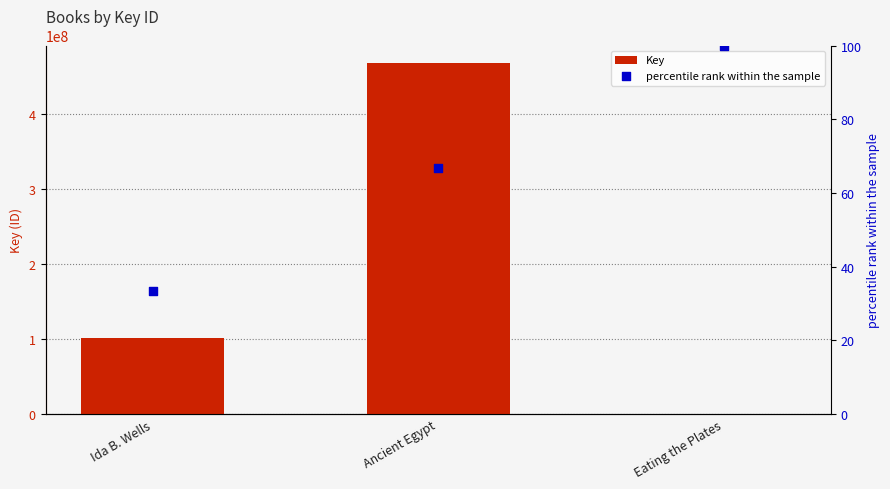

At how many categories does at least one series exceed 127897861?

1